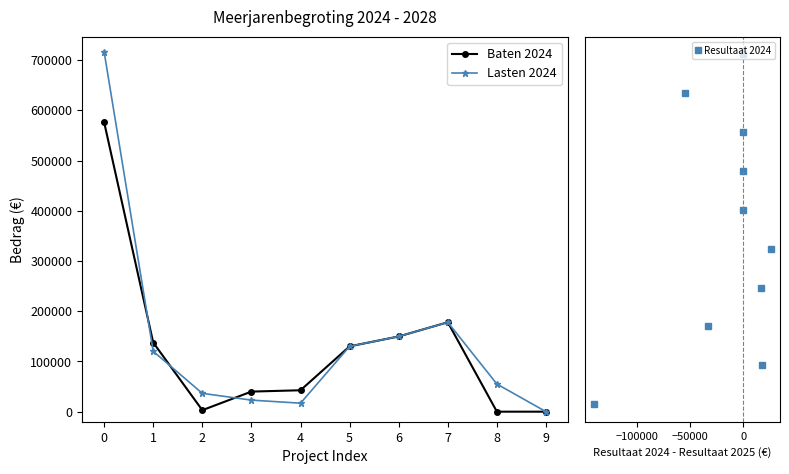

Reading right to left, what are all the values shown in this chart?

Baten 2024: 0	0	178000	149751	130029	42625	40000	3000	137592	576280
Lasten 2024: 0	55000	178000	149751	130029	16900	23000	36500	120167	716457
Resultaat 2024: 9	8	7	6	5	4	3	2	1	0